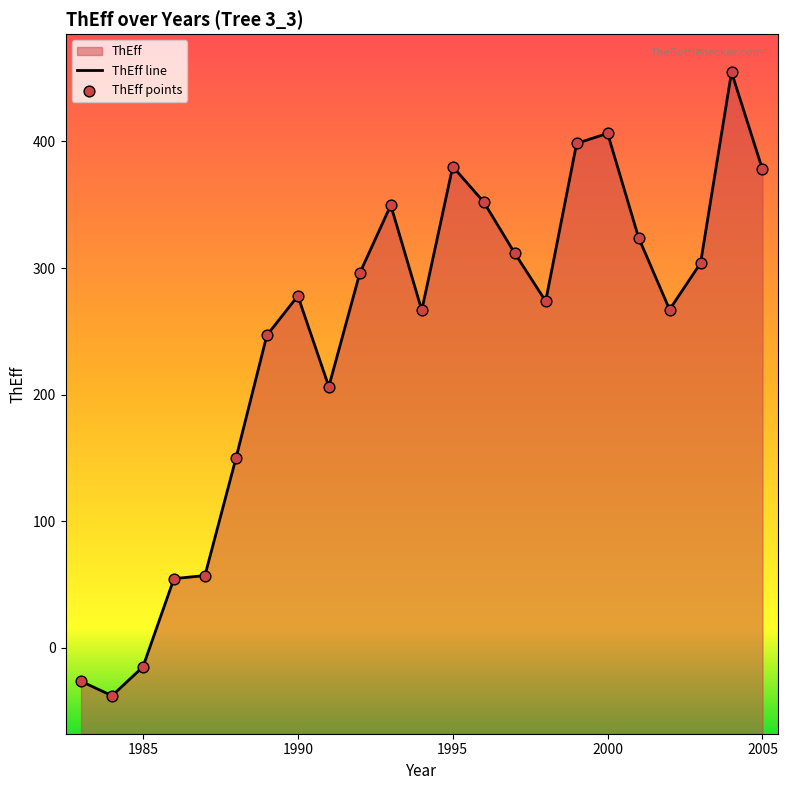

Which series contains the highest Y value?

ThEff line